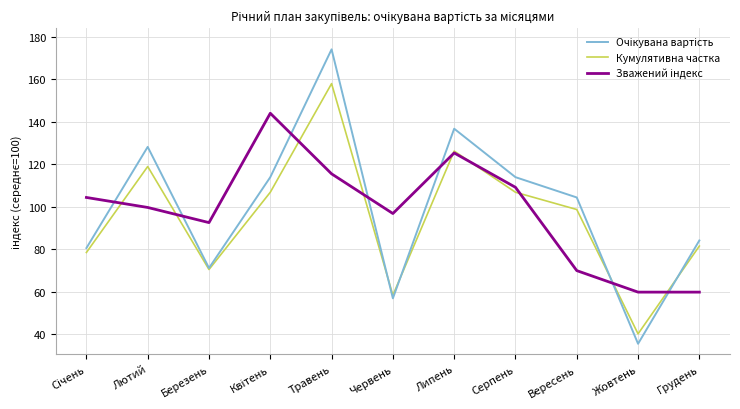

What is the difference between the highest and lowest values at Червень?

39.9